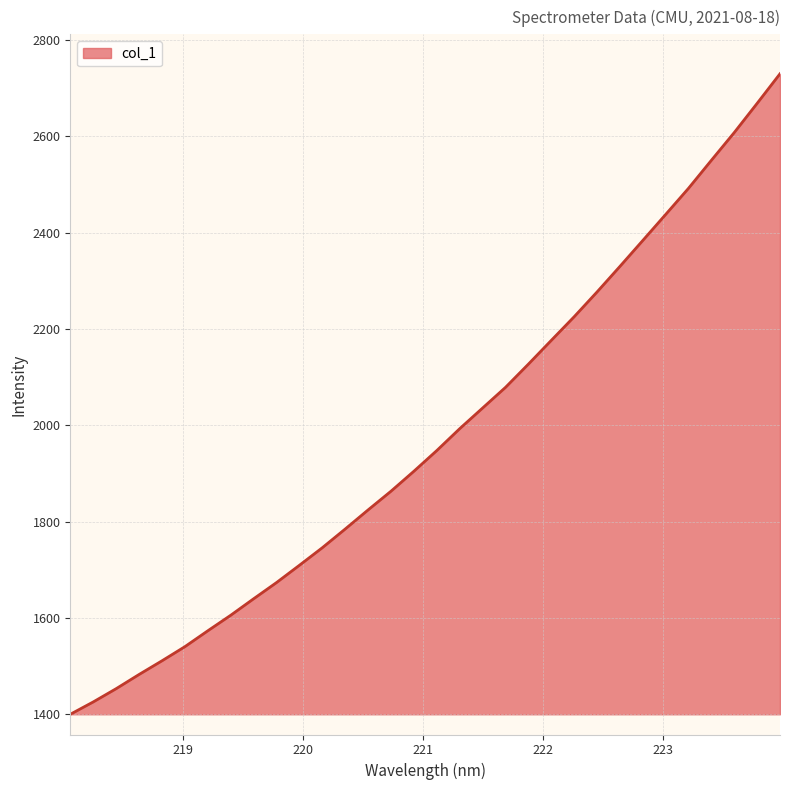

What is the difference between the maximum and minimum values?

1330.3